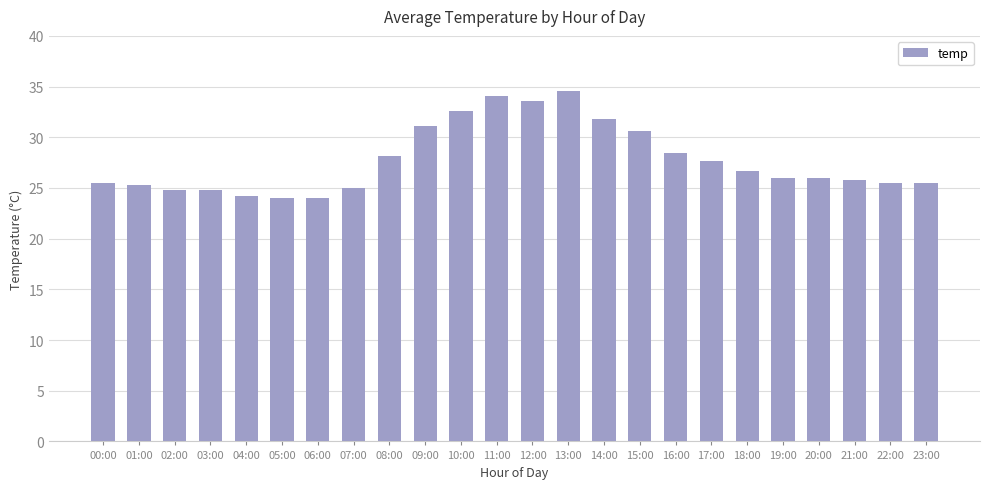

Approximately how many times larger is the value at 00:00 compared to 13:00?

0.7